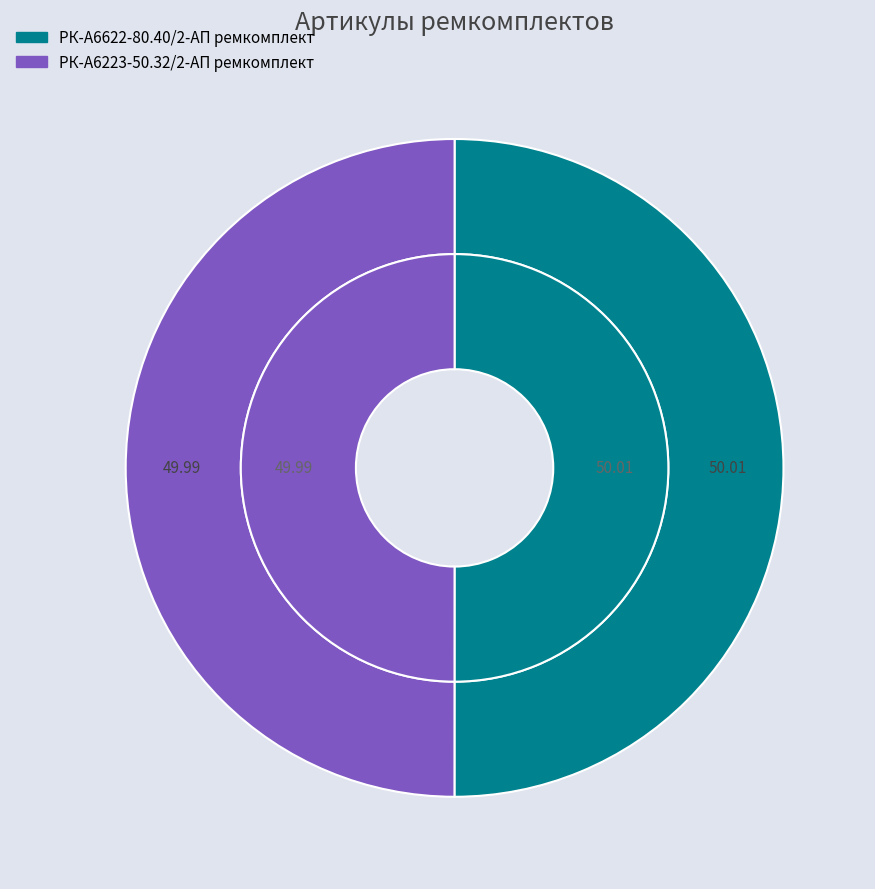

How many segments does this pie chart have?

2